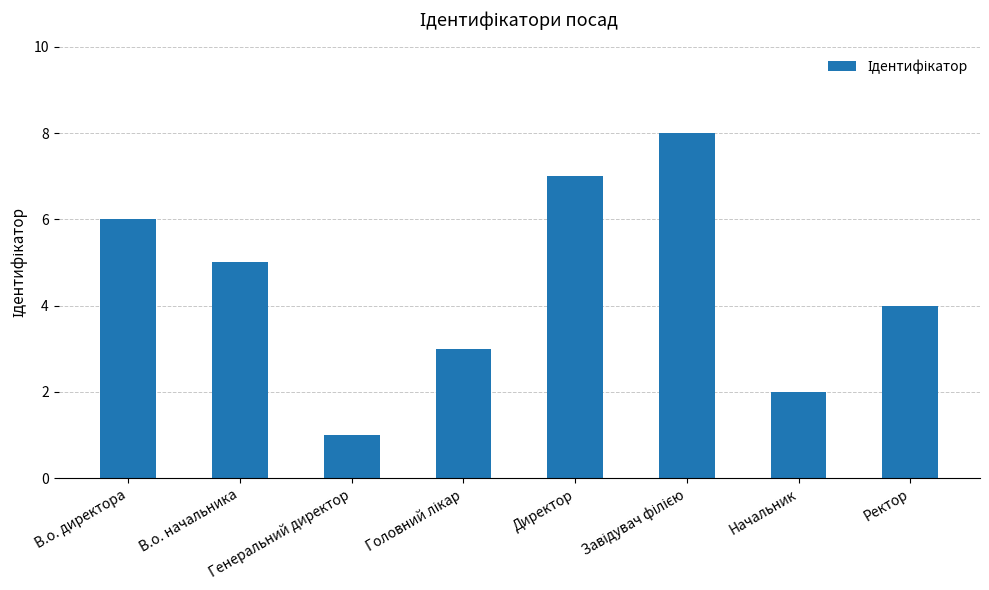

What is the minimum value shown in the chart?

1